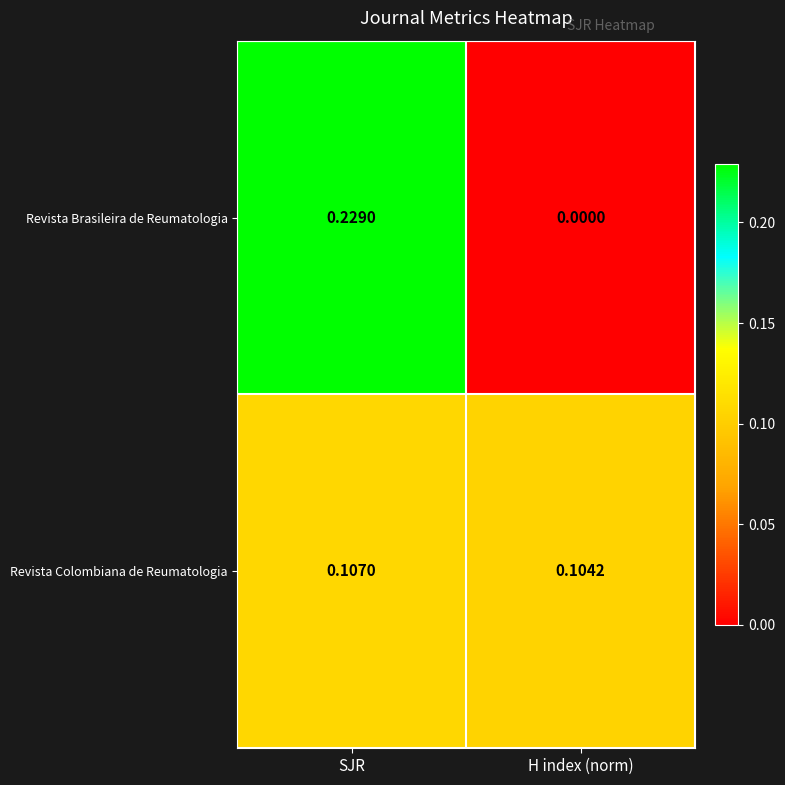

Where is Revista Colombiana de Reumatologia nearest to the value 0?

H index (norm)